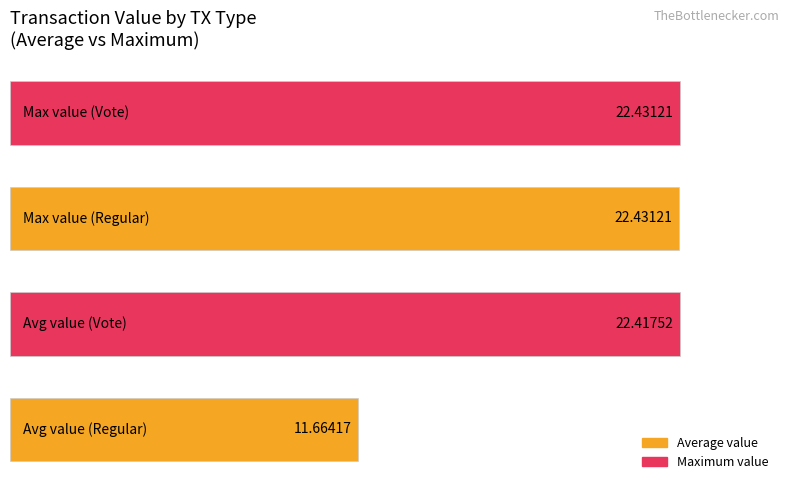

What are all the series names shown in the legend?

Average value, Maximum value